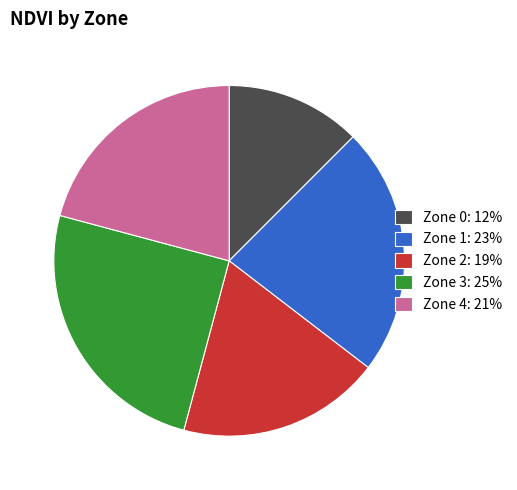

What is the smallest slice in the pie chart?

Zone 0